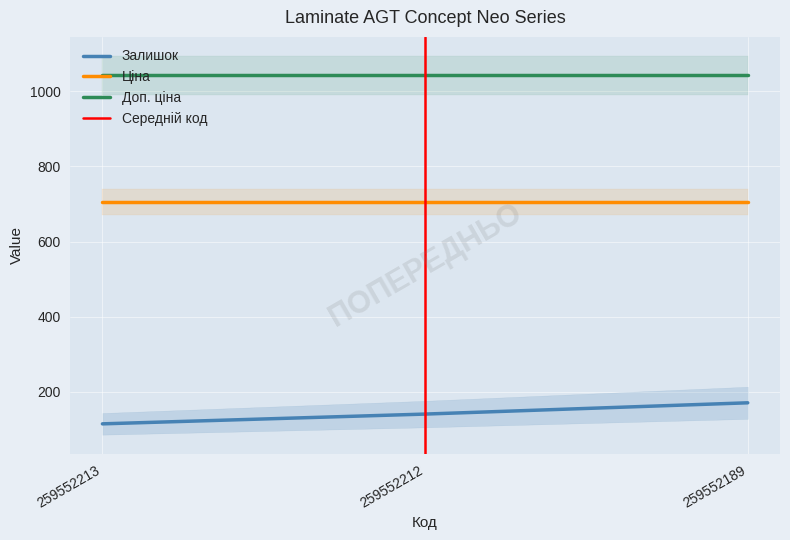

Reading left to right, extract all data points from this chart.

Залишок: 259552213=115.0	259552212=141.0	259552189=171.0
Ціна: 259552213=705.5	259552212=705.5	259552189=705.5
Доп. ціна: 259552213=1042.0	259552212=1042.0	259552189=1042.0